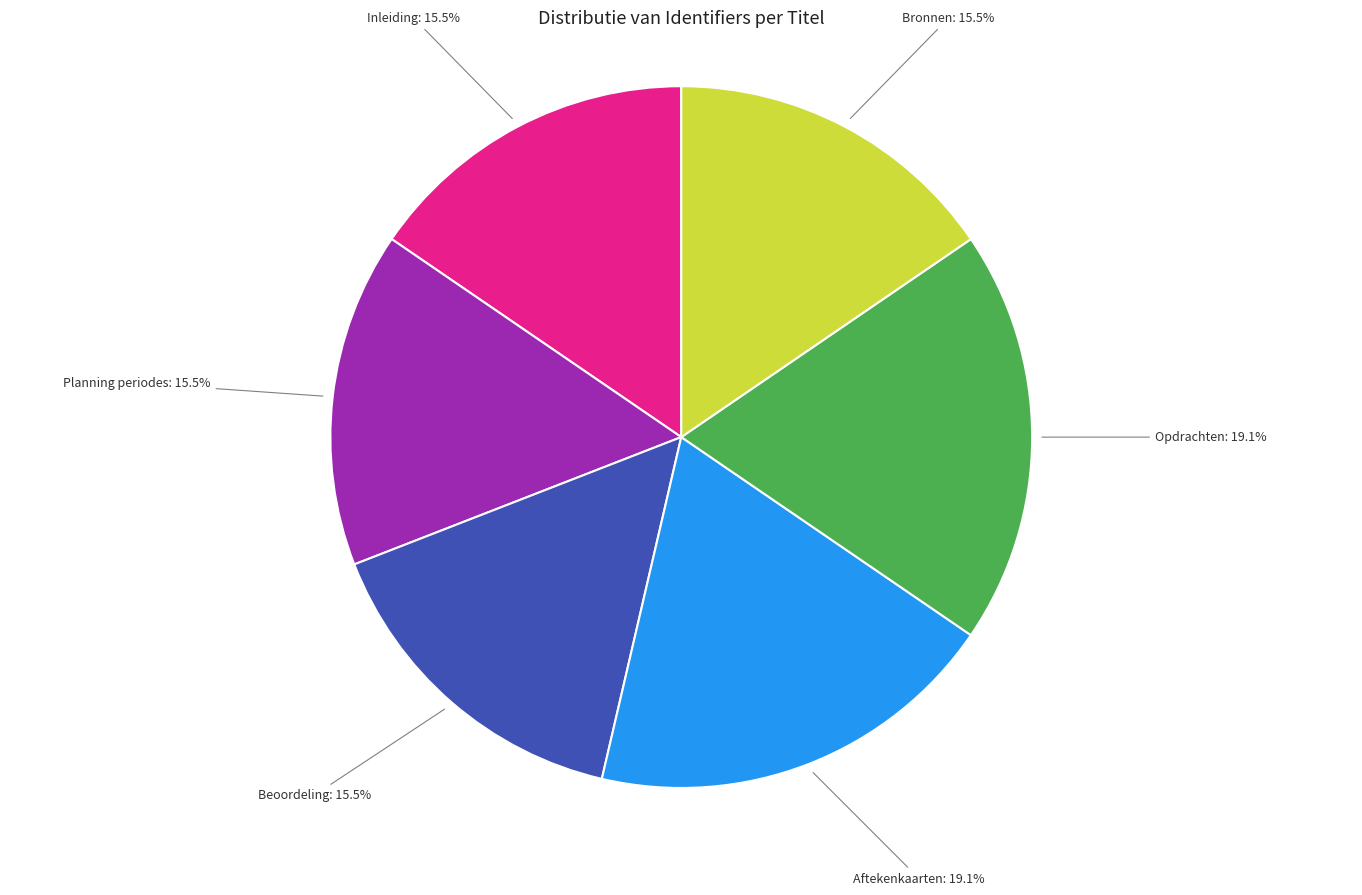

To the nearest percent, what is the difference between the largest and smallest slice percentages?

4%